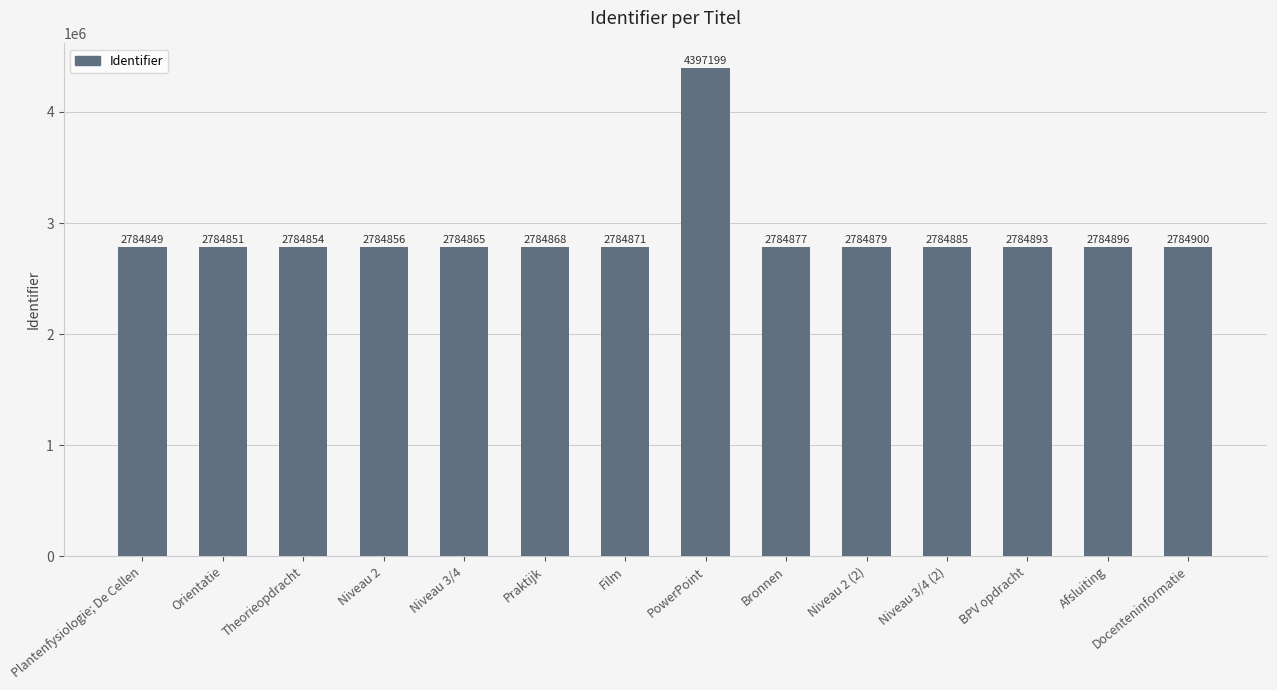

Read the value at Bronnen.

2784877